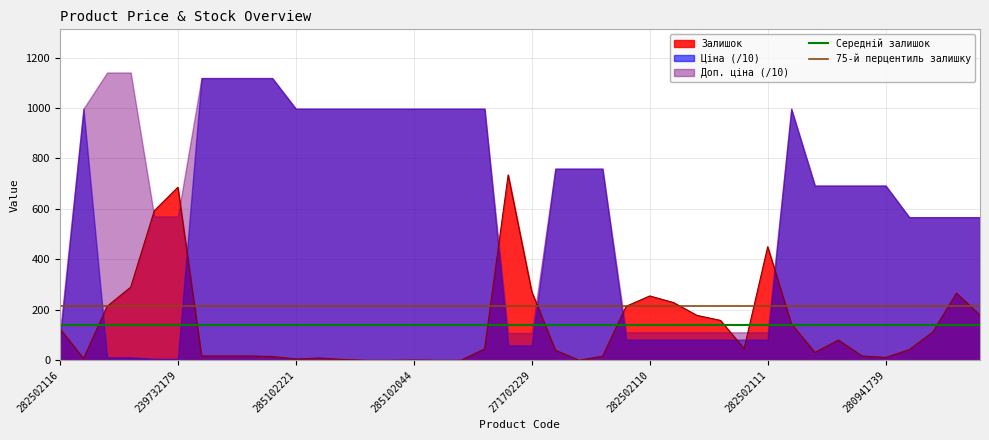

What is the maximum value for Залишок?

735